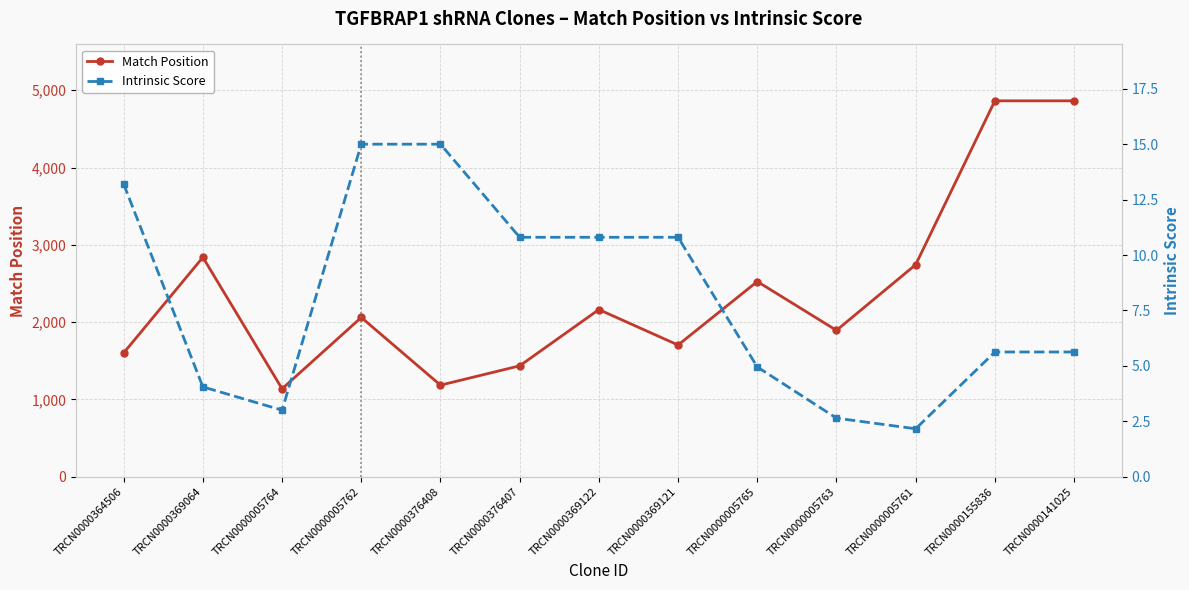

How many lines are shown in the chart?

2